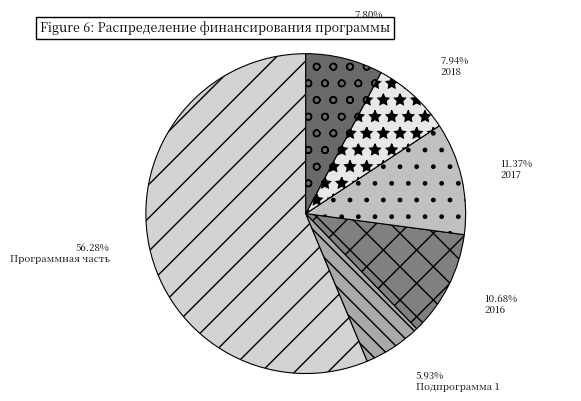

Is it true that 2019 is 8% of the pie?

True